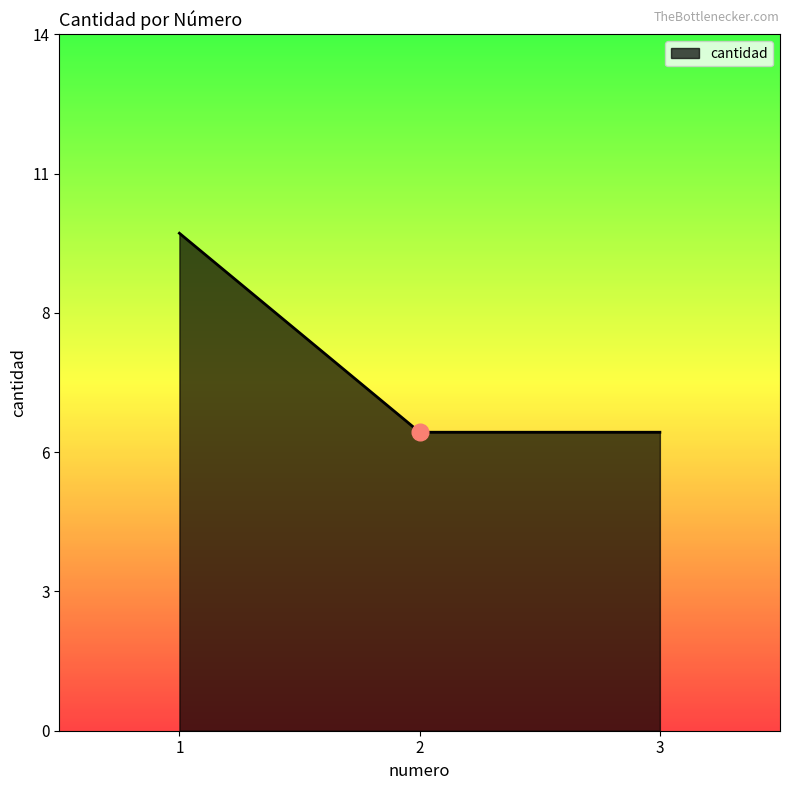

Does the chart display data point markers on the line(s)?

No